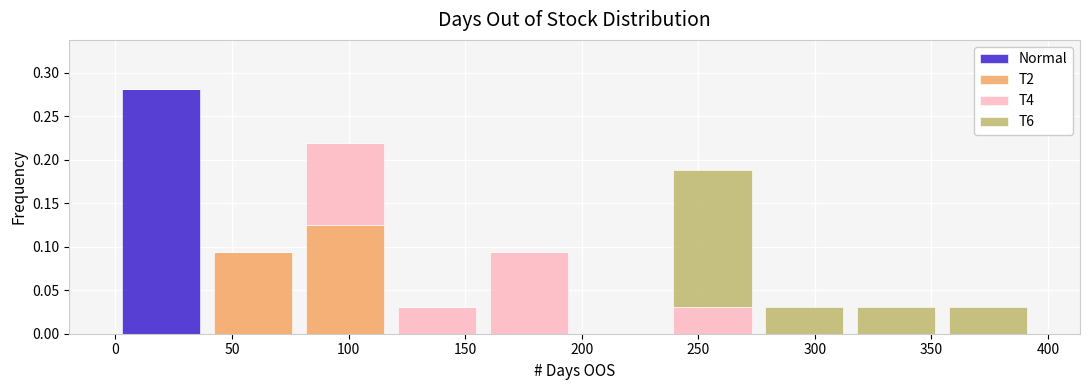

What is the total height of the stacked bar covering 235 to 275 on the x-axis? Neither the bar edges nor the heights are printed on the chart, so give them approximately, as read against the axes.

0.190